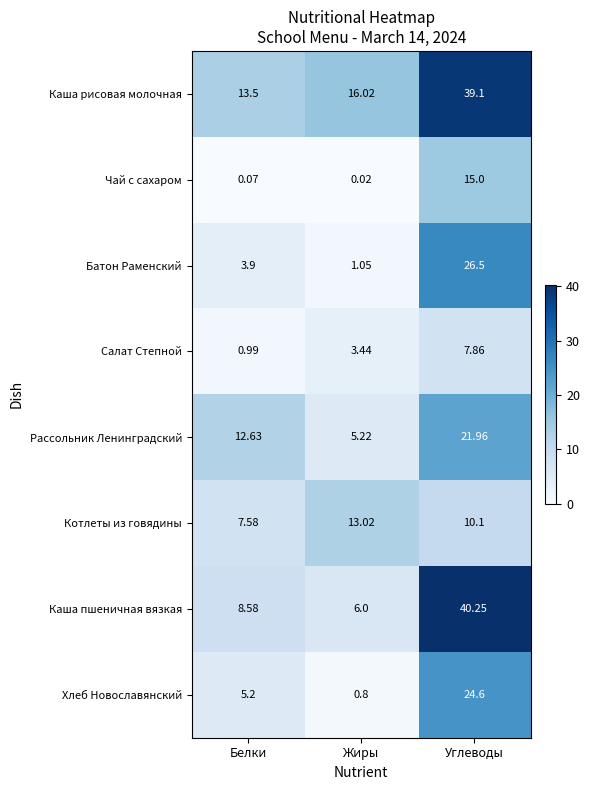

Which series has the largest total across all categories?

Каша рисовая молочная